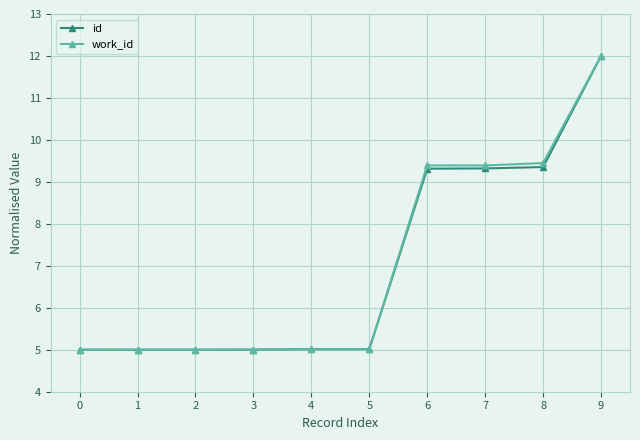

The id series shows 5.0 at 5. True or false?

True